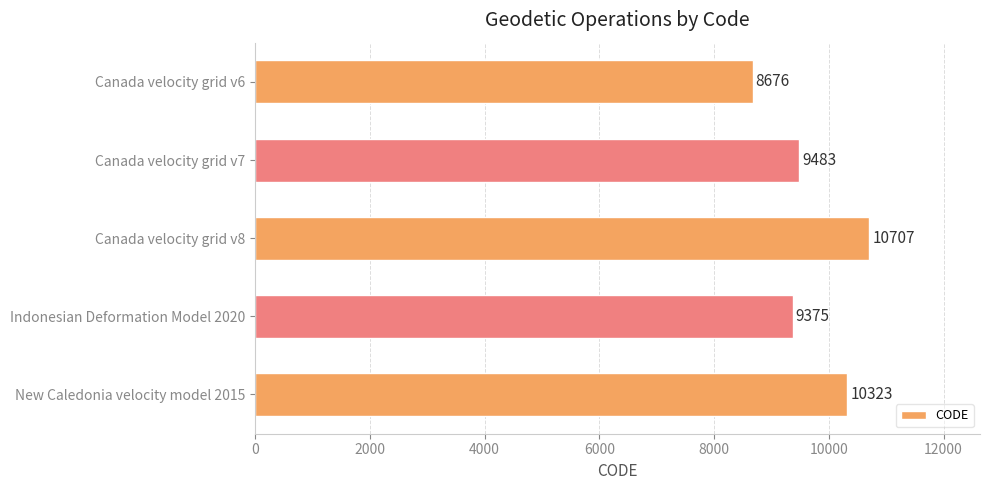

How many bars are there in total?

5